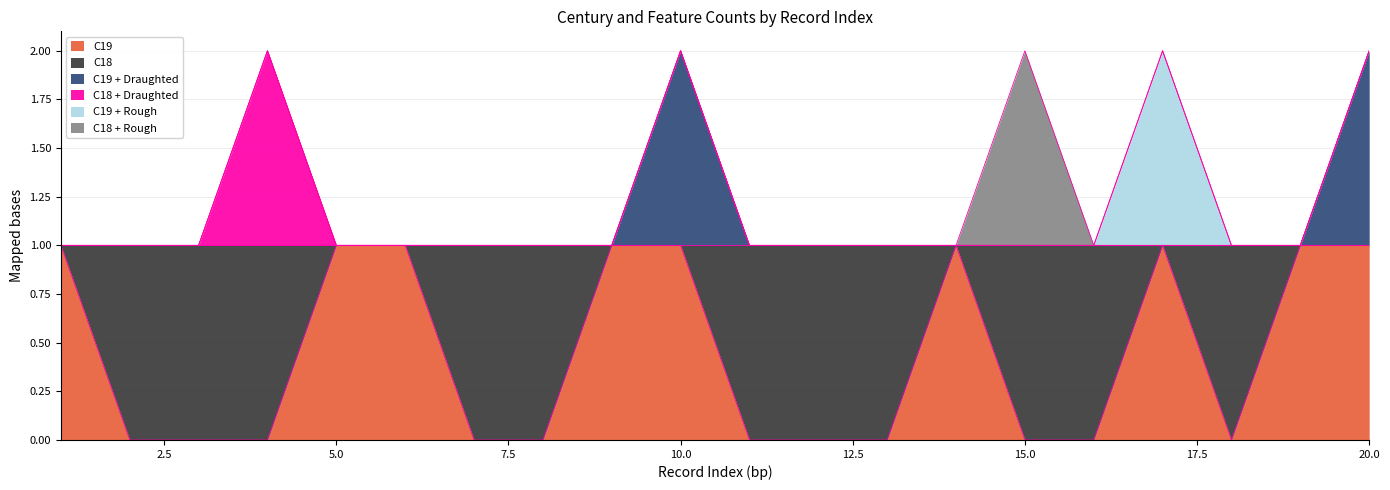

Count the number of data series in this chart.

6